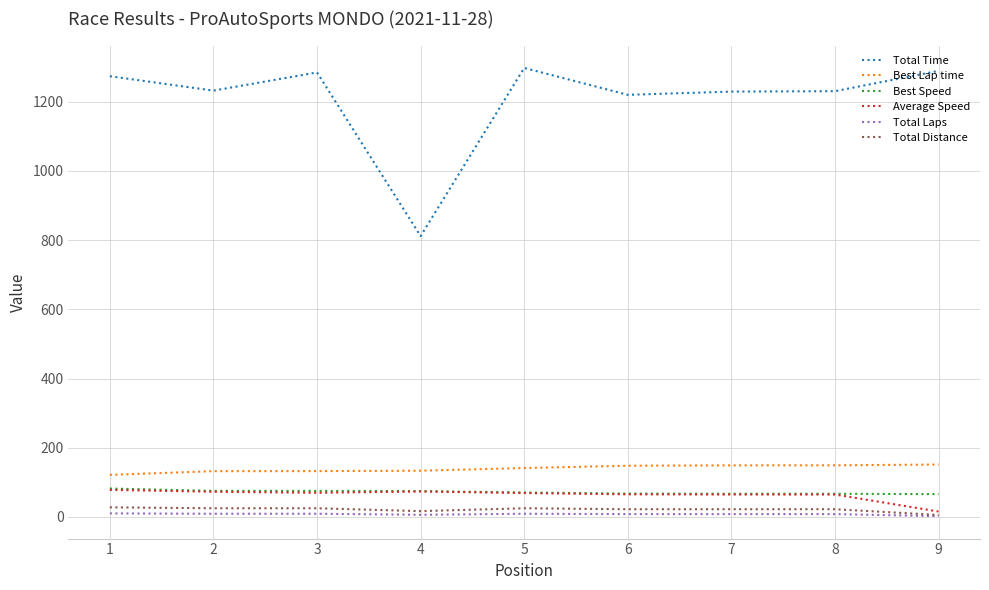

Which series has the largest range (max minus min)?

Total Time